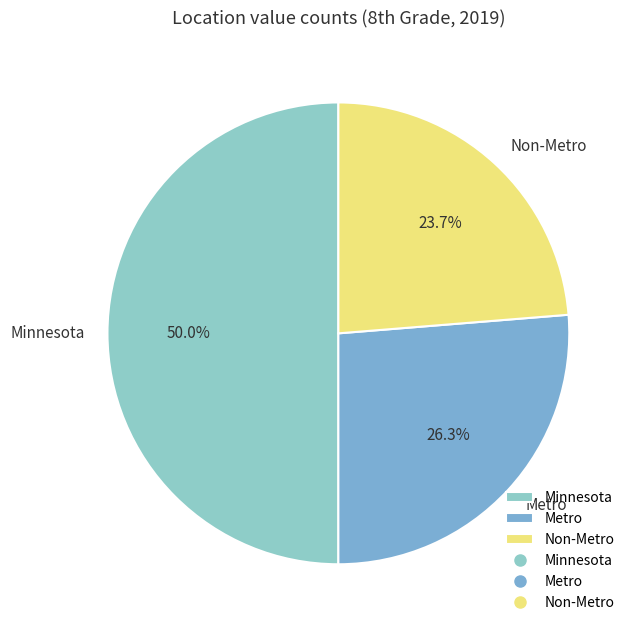

To the nearest percent, what is the average slice percentage?

33%